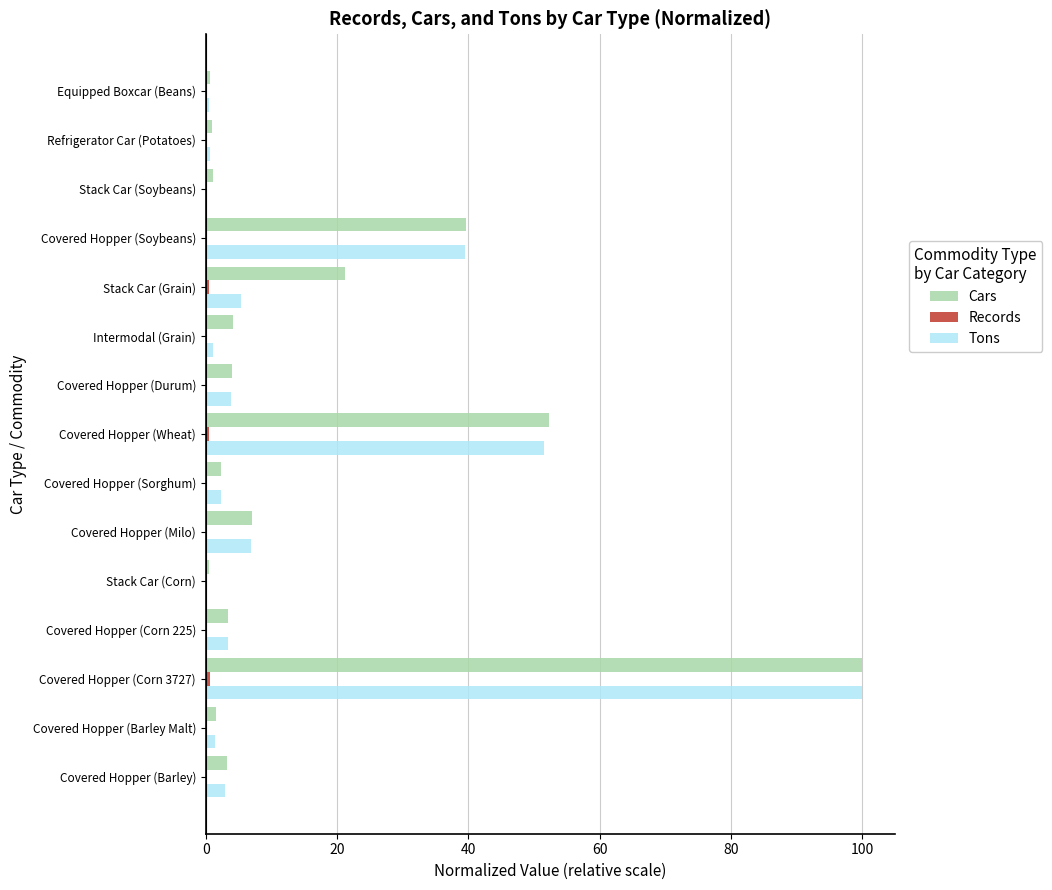

Which series has the largest total across all categories?

Cars